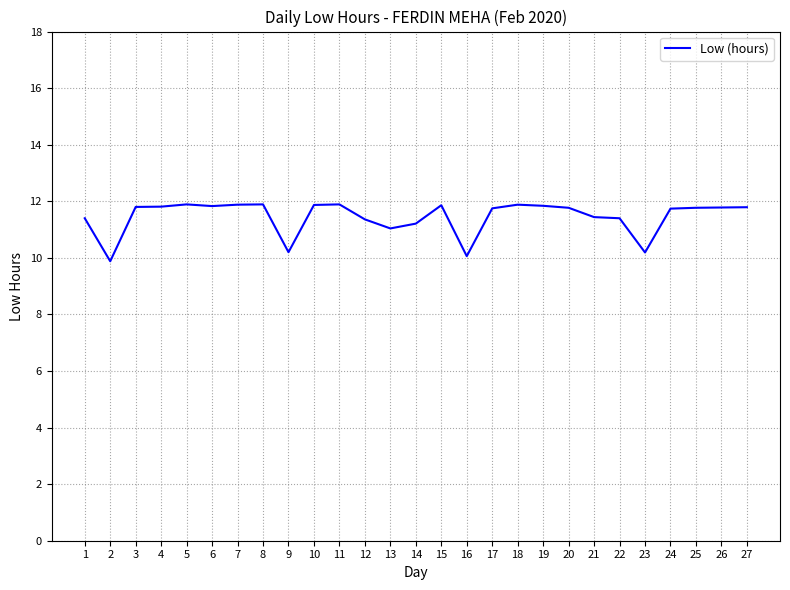

Approximately how many times larger is the value at 12 compared to 27?

1.0